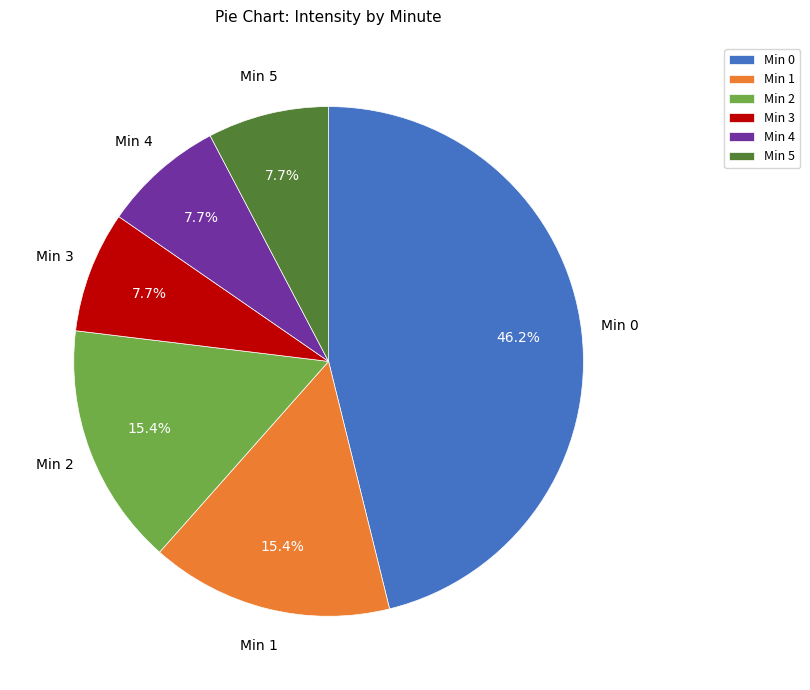

Combined, do Min 4 and Min 1 account for over 50%?

No